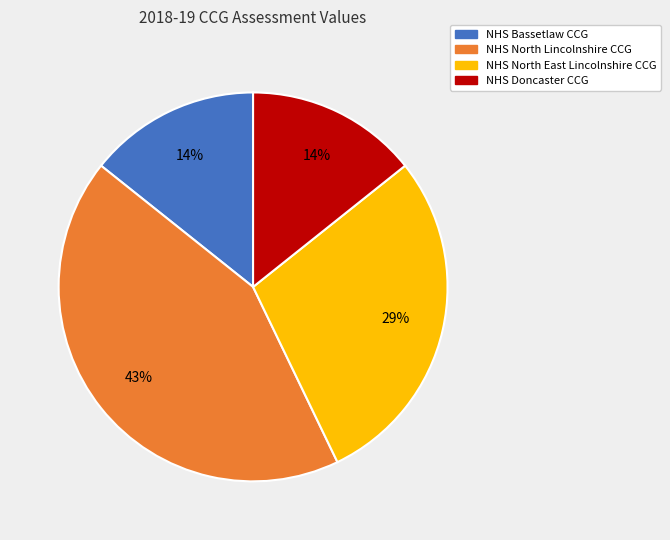

What percentage is the NHS North East Lincolnshire CCG slice, to the nearest percent?

29%